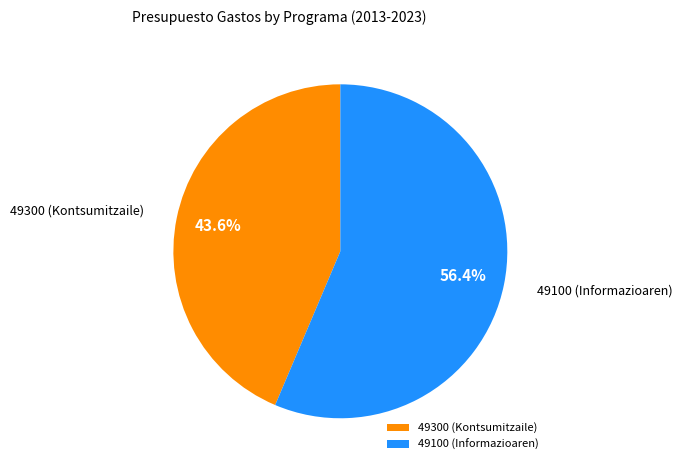

What is the smallest slice in the pie chart?

49300 (Kontsumitzaile)